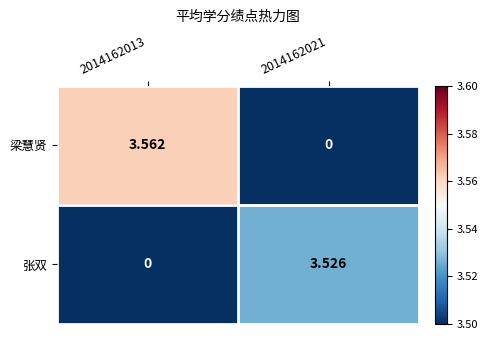

At 2014162013, list the series in order from smallest to largest.

张双, 梁慧贤